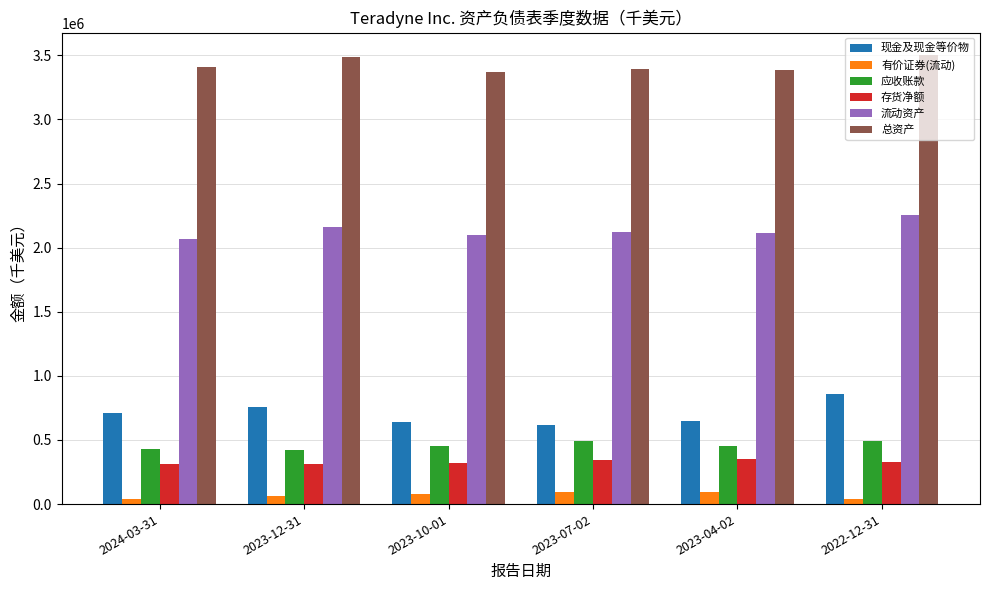

What is the sum of all 现金及现金等价物 values?

4219124